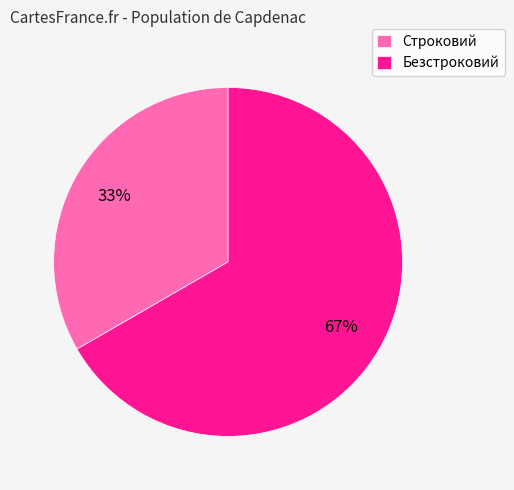

Which slice is the smallest?

Строковий